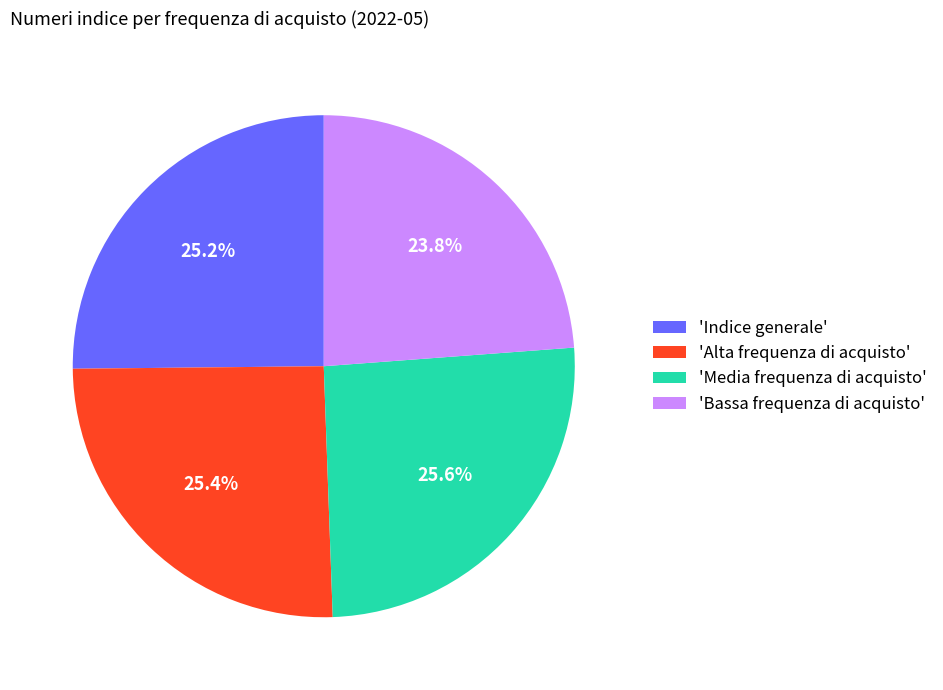

Is 'Indice generale' the majority of the pie?

No